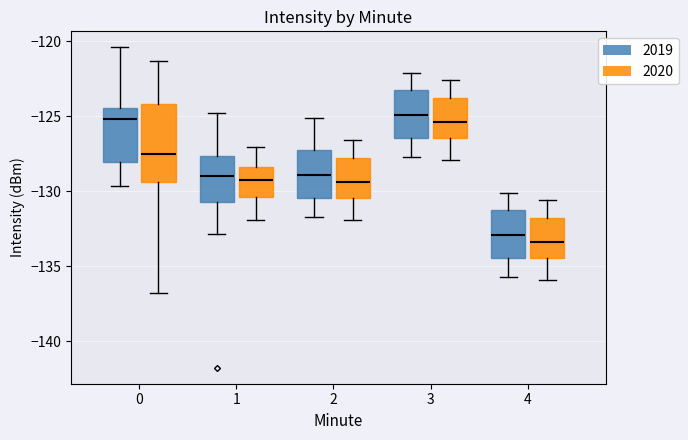

Reading left to right, transcribe this box plot: for each box, give where its median line is, the range the box spans, and where its two whiskers end, as read against the y-axis. The values are not printed on the chart, so give them approximately, as read against the axis.

0 (2019): median -125.0, box -128.0 to -124.5, whiskers -129.5 to -120.5
0 (2020): median -127.5, box -129.5 to -124.0, whiskers -136.5 to -121.5
1 (2019): median -129.0, box -130.5 to -127.5, whiskers -133.0 to -125.0
1 (2020): median -129.0, box -130.5 to -128.5, whiskers -132.0 to -127.0
2 (2019): median -129.0, box -130.5 to -127.0, whiskers -131.5 to -125.0
2 (2020): median -129.5, box -130.5 to -128.0, whiskers -132.0 to -126.5
3 (2019): median -125.0, box -126.5 to -123.0, whiskers -127.5 to -122.0
3 (2020): median -125.5, box -126.5 to -124.0, whiskers -128.0 to -122.5
4 (2019): median -133.0, box -134.5 to -131.0, whiskers -135.5 to -130.0
4 (2020): median -133.5, box -134.5 to -132.0, whiskers -136.0 to -130.5